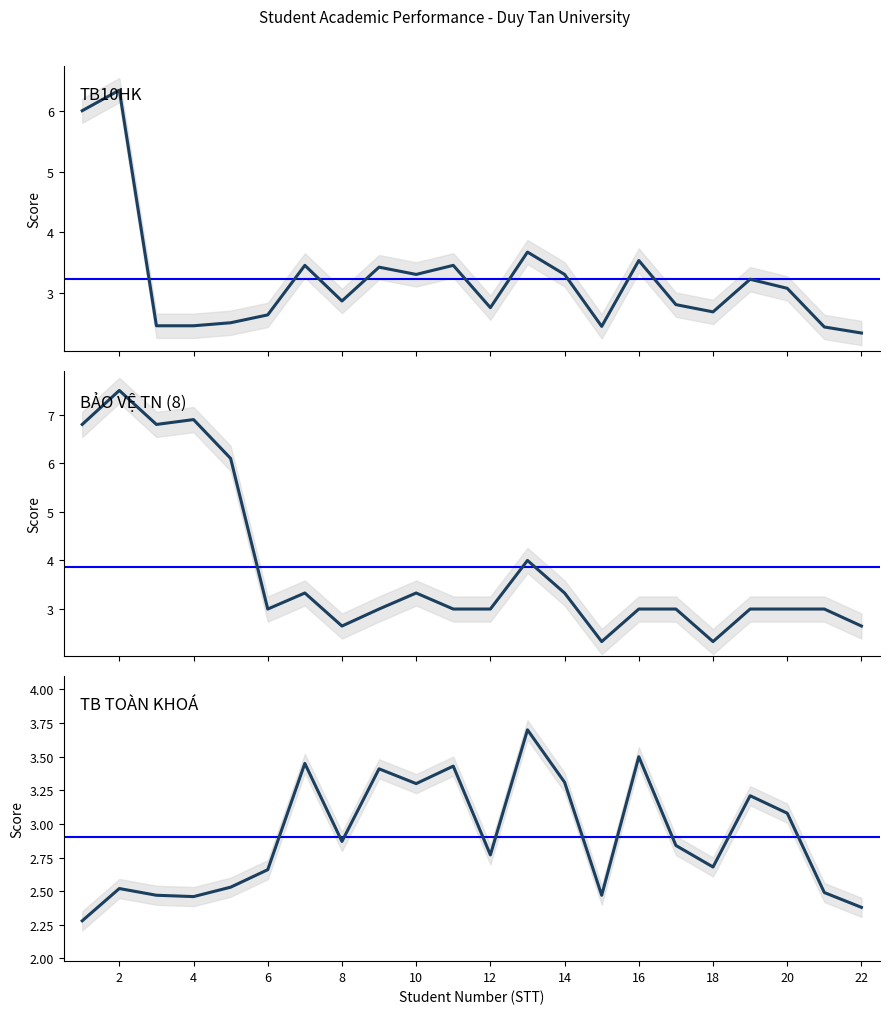

How many interior local peaks does the BẢO VỆ TN (8) series have?

5